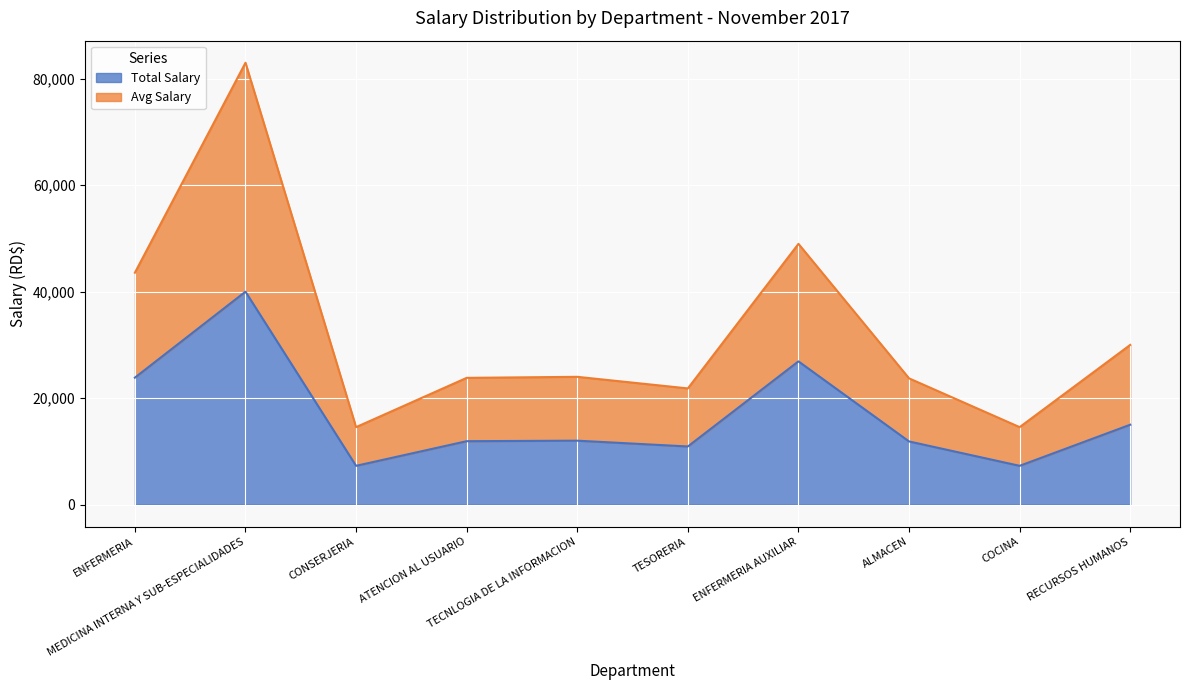

How many lines are shown in the chart?

2